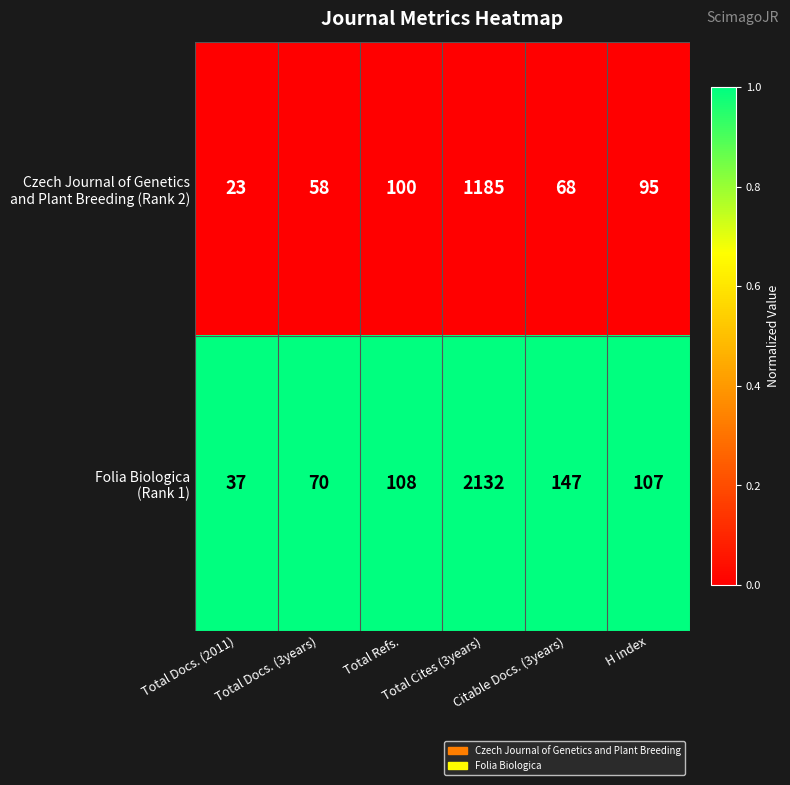

What is the smallest value displayed?

23